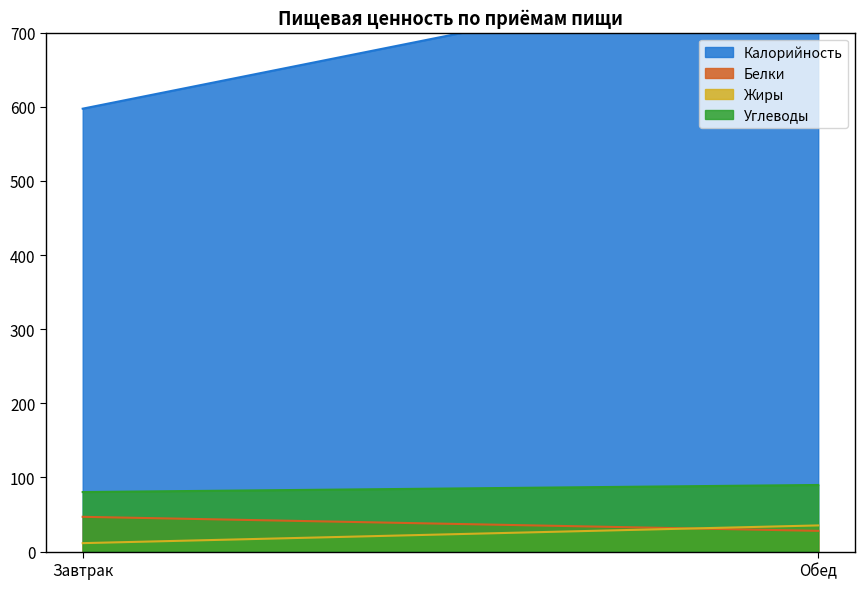

What is the total value across all series at Обед?

948.9